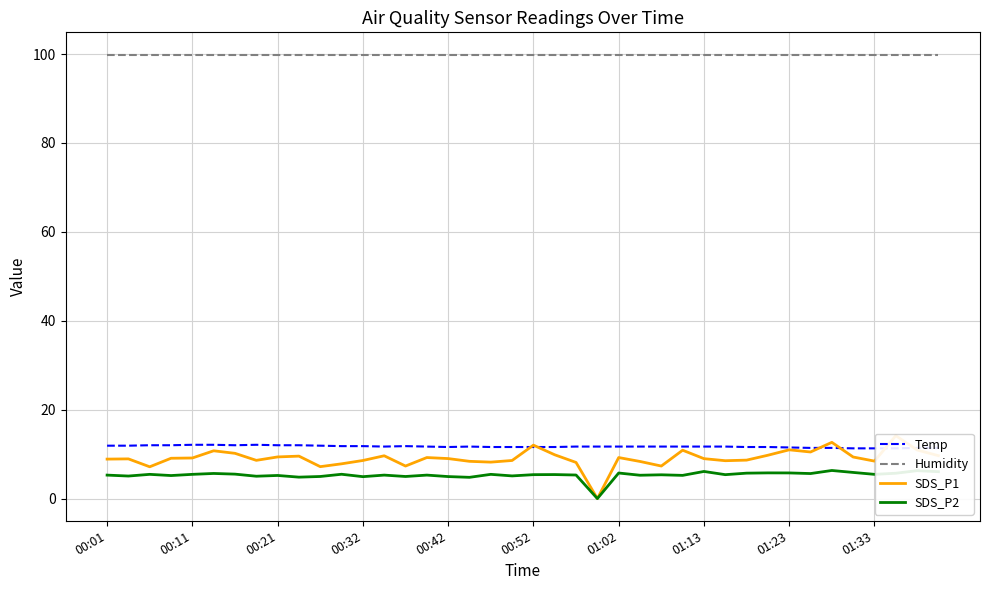

How many data points does each series have?

40